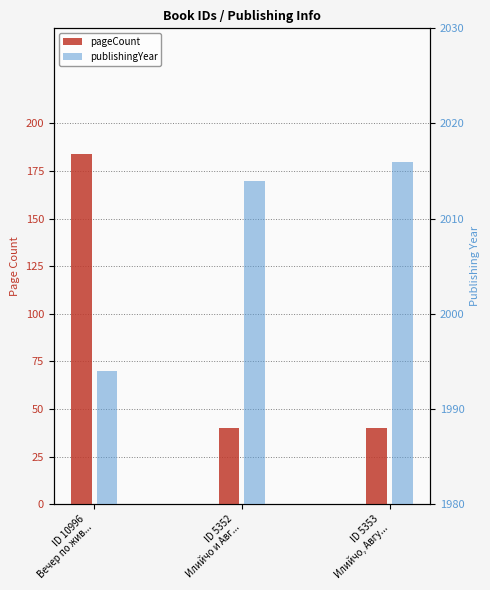

What is the label of the 2nd bar from the right?

ID 5352
Илийчо и Авг...